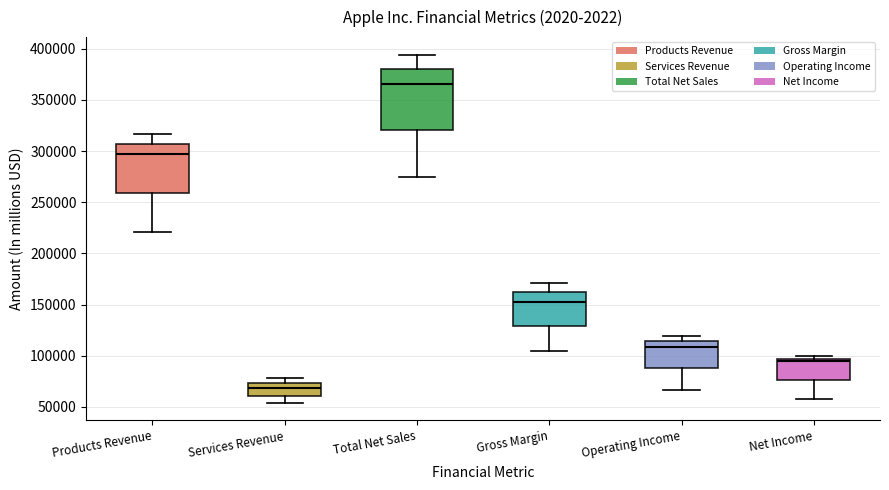

Which box is the tallest, from its lower edge to its upper edge?

Total Net Sales